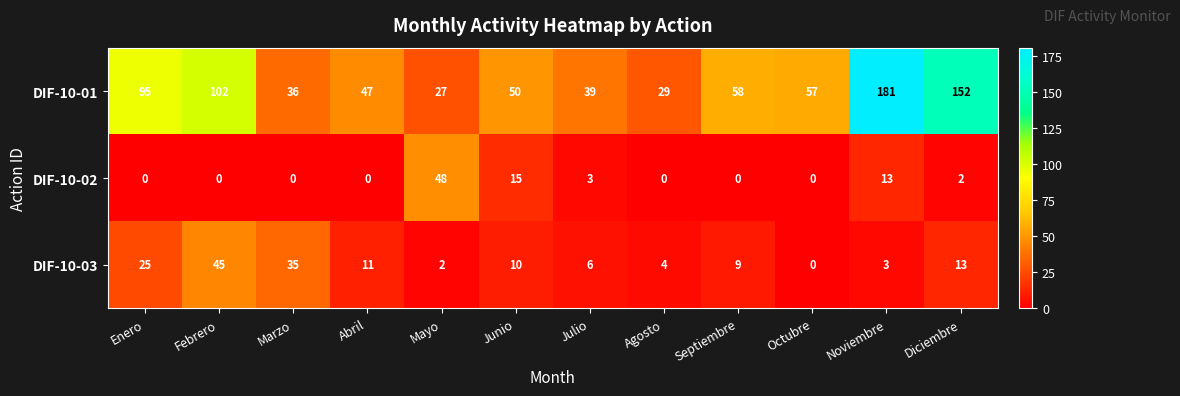

True or false: DIF-10-03 has a value of 4 at Agosto.

True